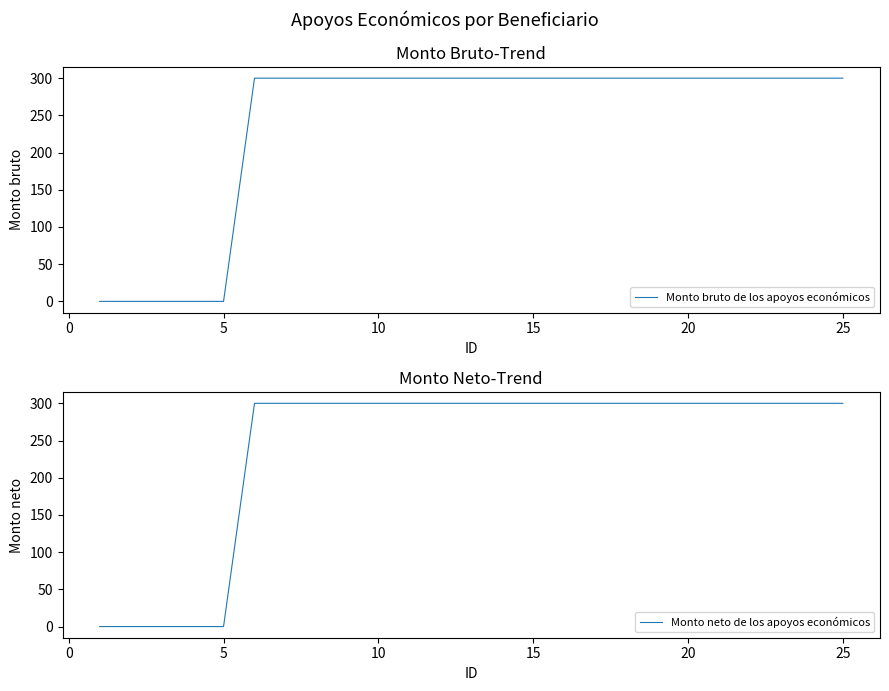

Reading left to right, list all the values displayed in this chart.

Monto bruto de los apoyos económicos: 0	0	0	0	0	300	300	300	300	300	300	300	300	300	300	300	300	300	300	300	300	300	300	300	300
Monto neto de los apoyos económicos: 0	0	0	0	0	300	300	300	300	300	300	300	300	300	300	300	300	300	300	300	300	300	300	300	300